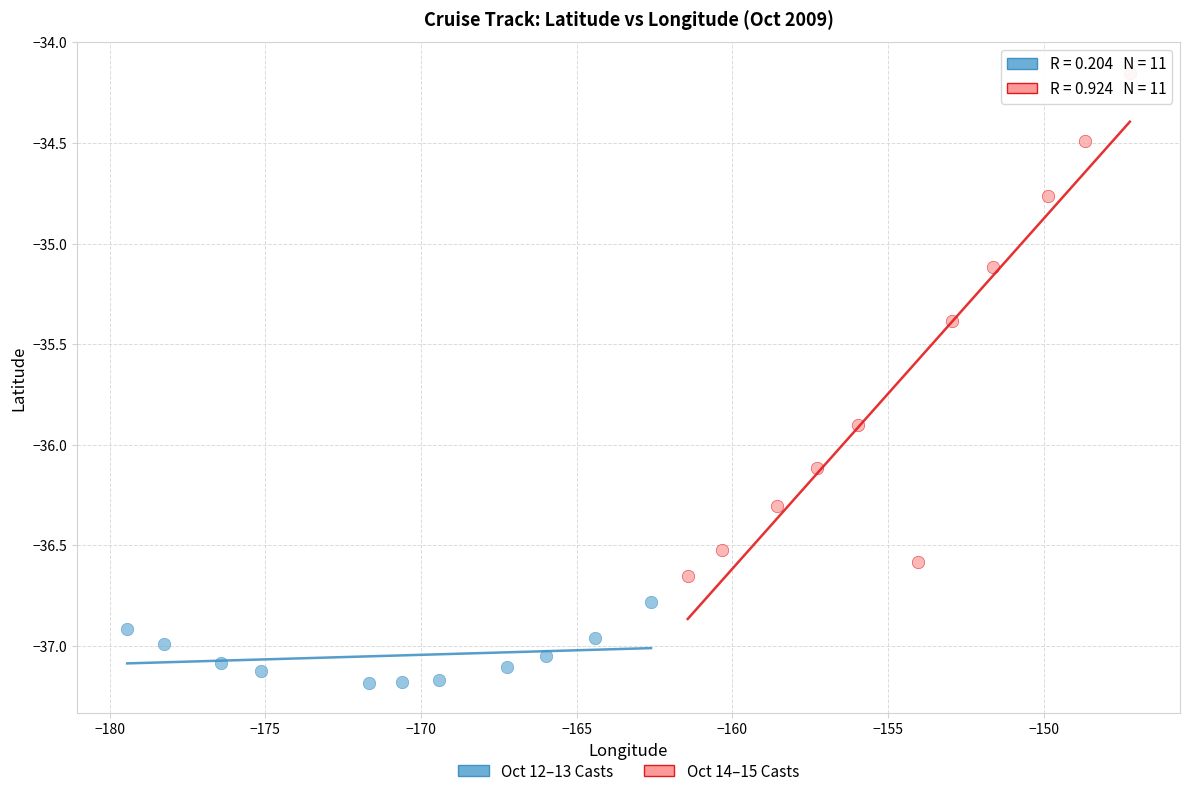

Which series has the largest Y range (max minus min)?

Oct 14–15 Casts